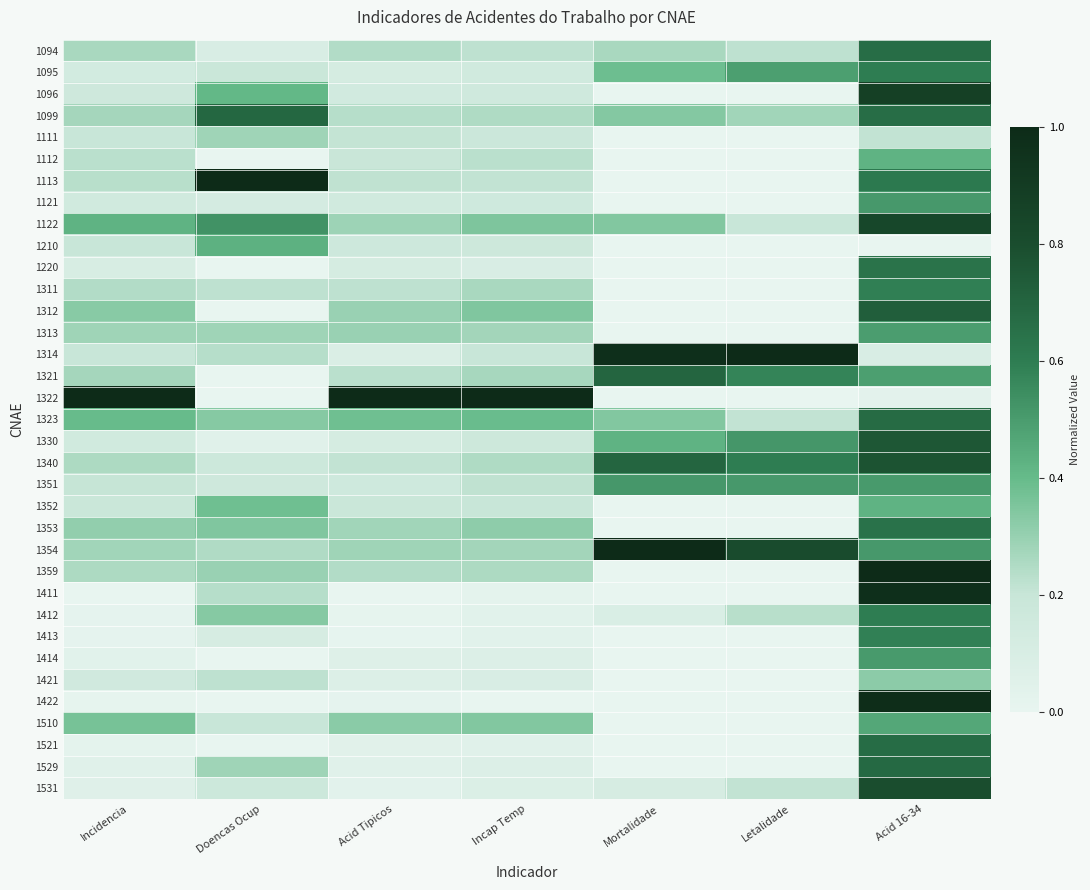

Which series has the largest range (max minus min)?

1113